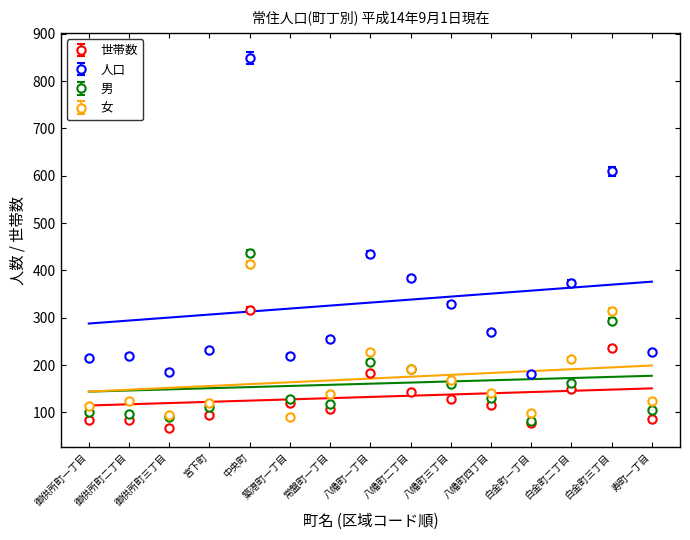

What is the value of the 世帯数 point at the 11th from the left?

116